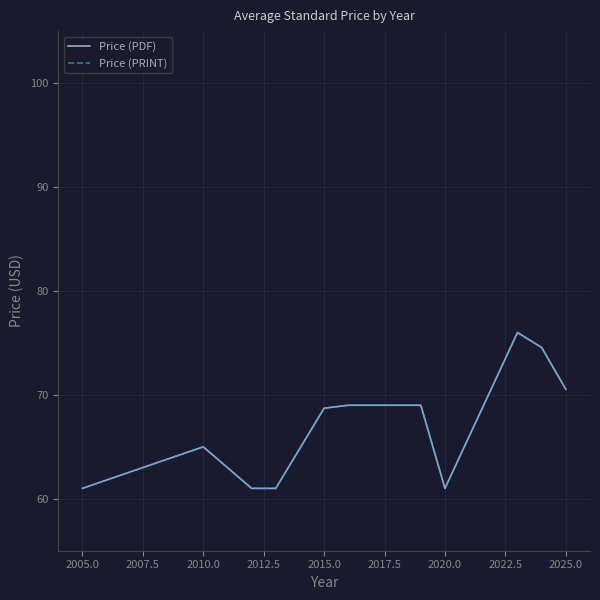

Does the chart display data point markers on the line(s)?

No